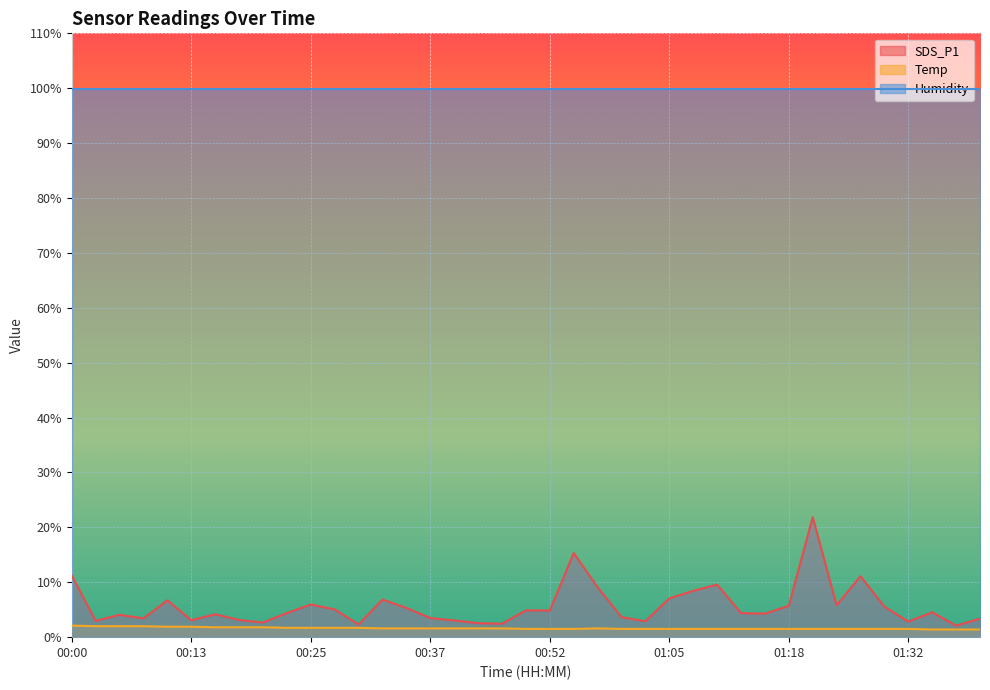

What is the value of the SDS_P1 point at the 38th from the left?

2.1